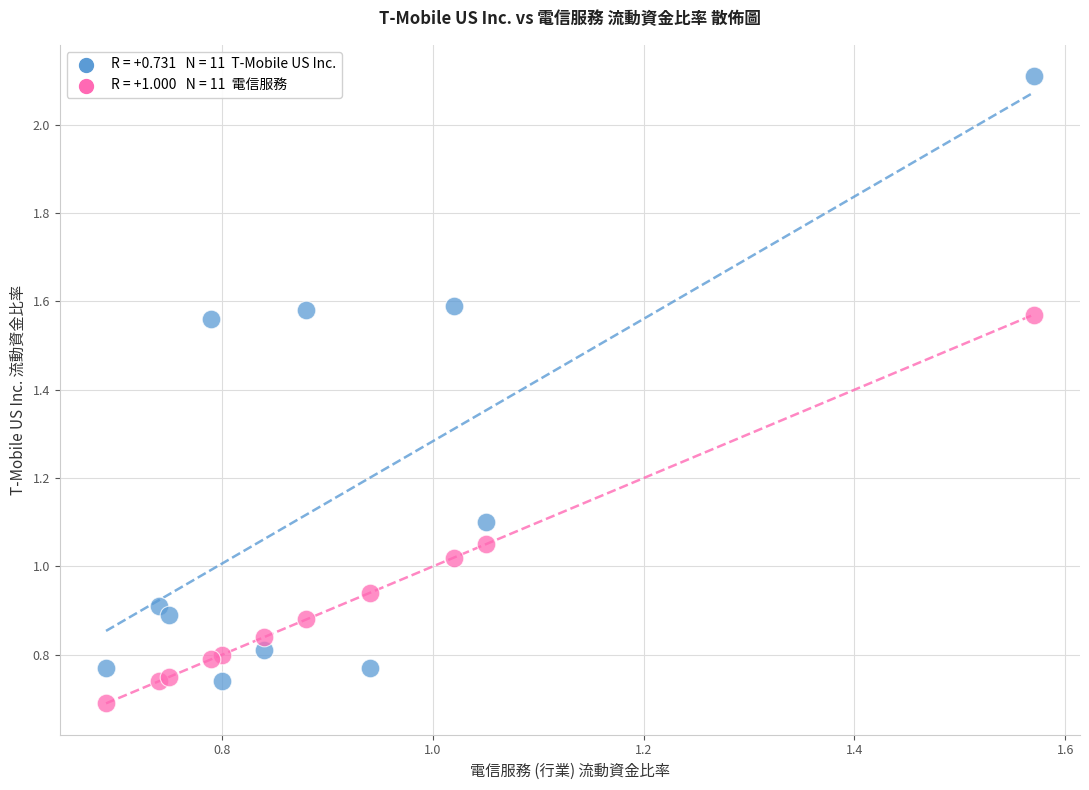

Across all data points, what is the range of Y values (max minus min)?

1.4